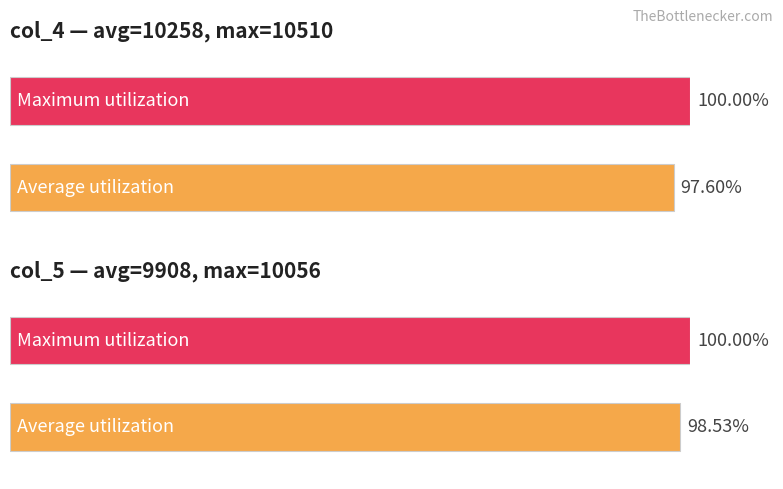

Which series changed the most between 5 and 11?

col_4